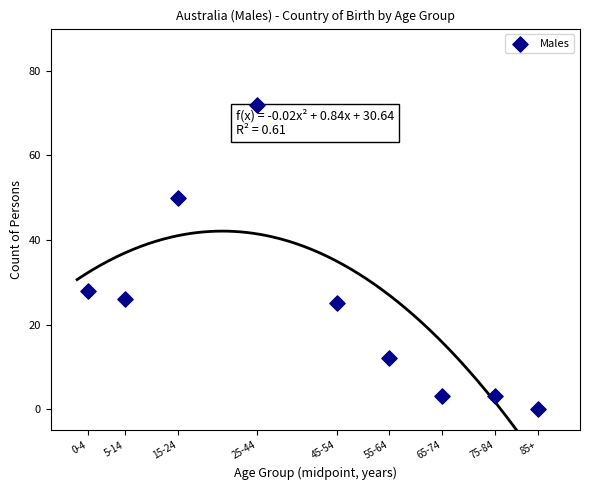

What Y value in the scatter plot is closest to 36?

28